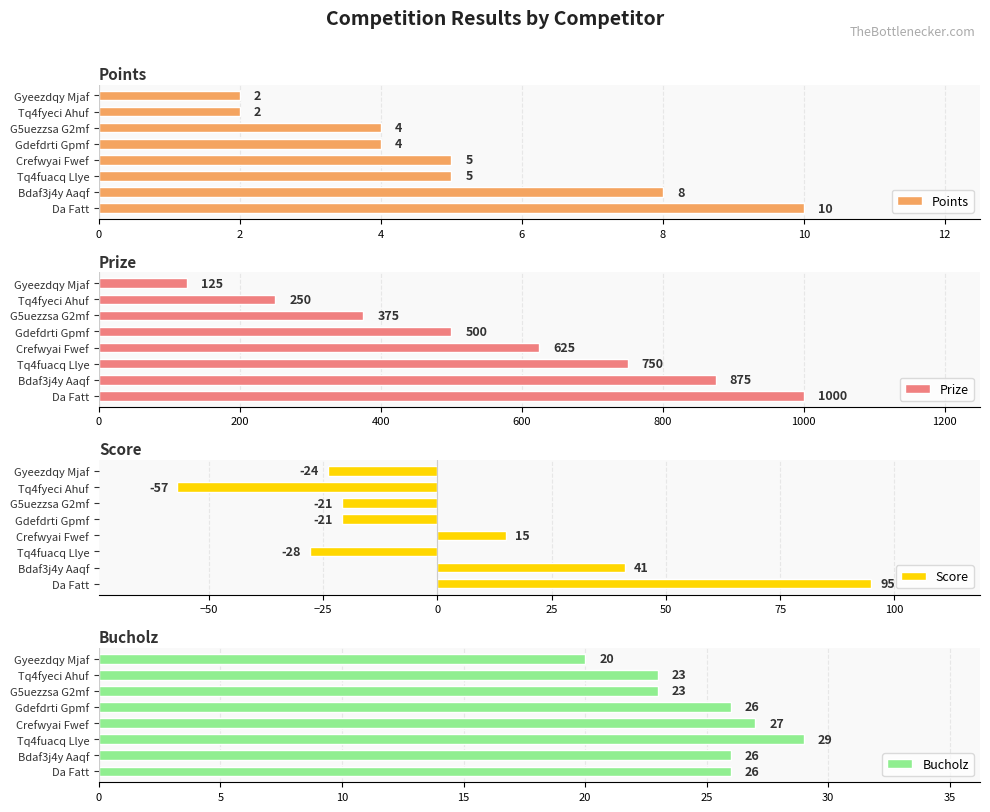

How many data points in Prize are above 625?

3